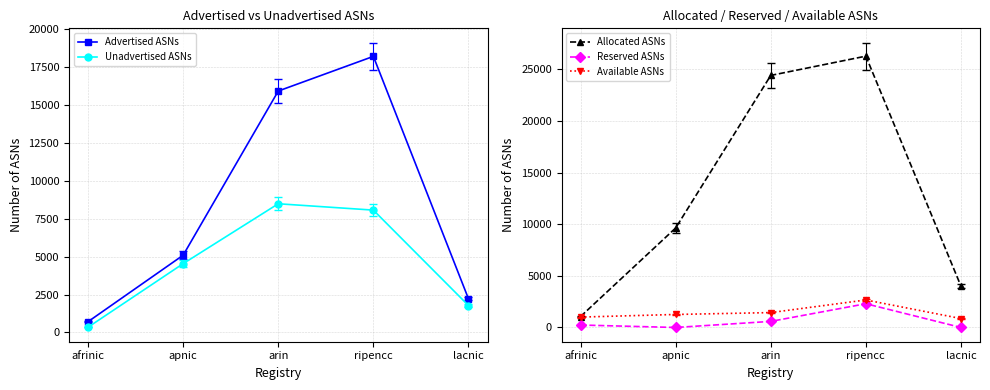

Is it true that Available ASNs equals 782 at ripencc?

False